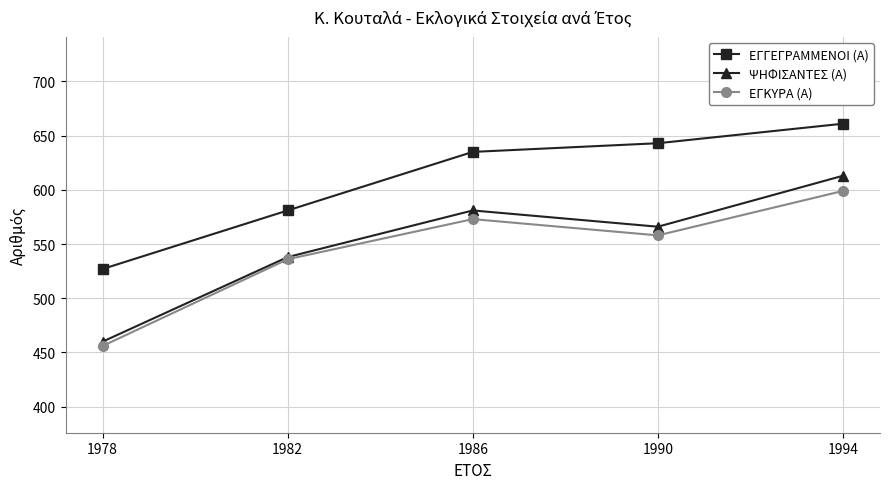

True or false: ΕΓΓΕΓΡΑΜΜΕΝΟΙ (Α) and ΕΓΚΥΡΑ (Α) intersect in this chart.

False